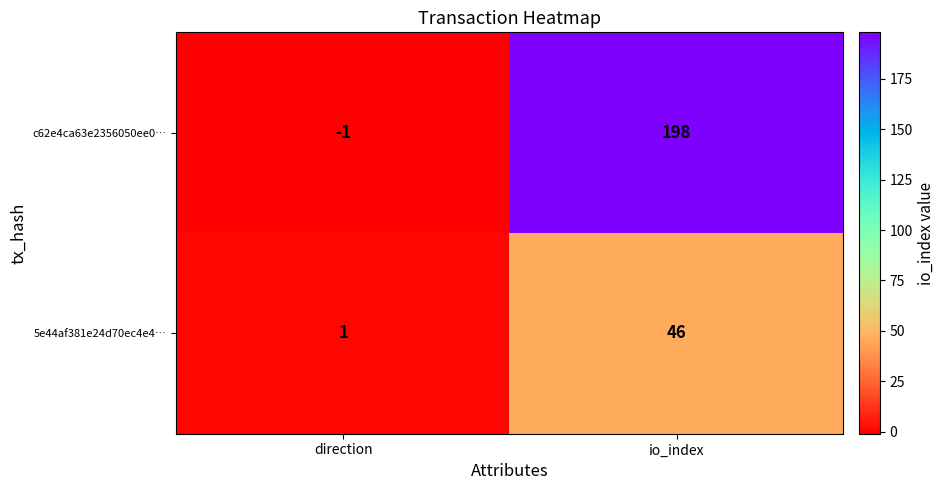

At which label is c62e4ca63e2356050ee0… closest to 98?

direction